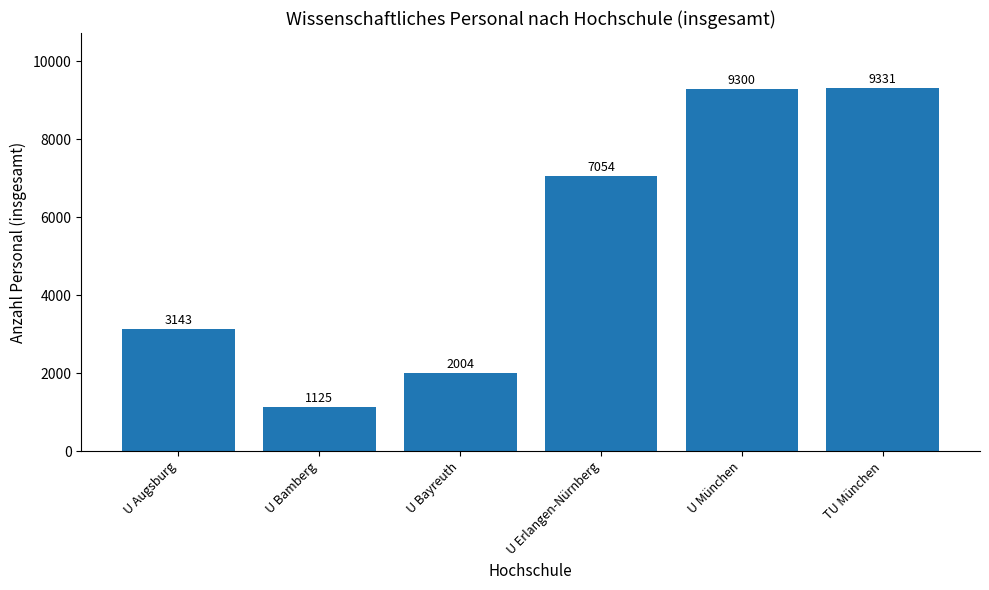

What is the label of the 1st bar from the left?

U Augsburg